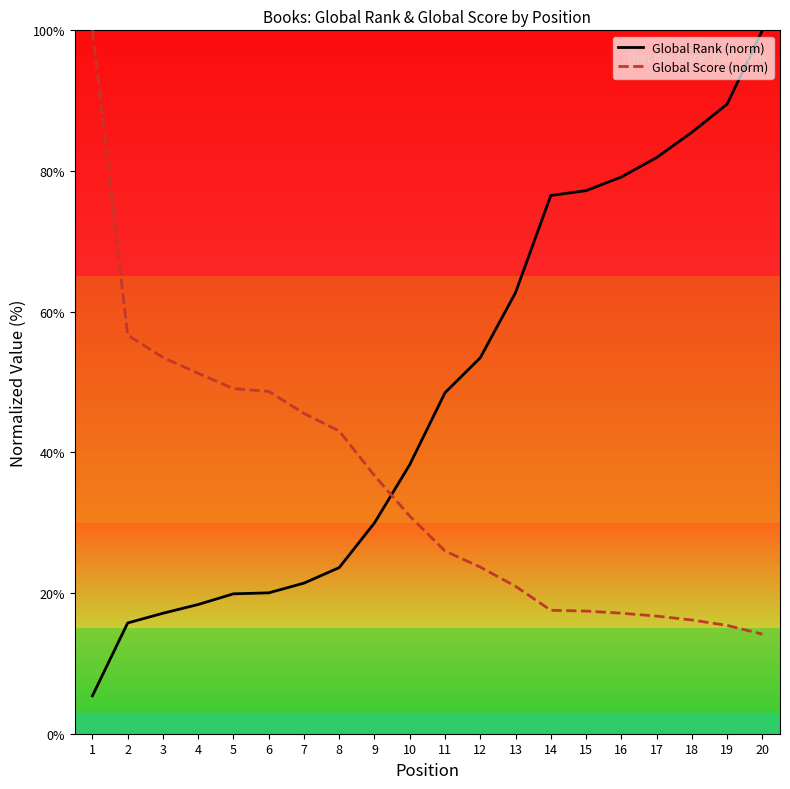

What is the sum of the Global Rank (norm) values at 12 and 9?

83.4